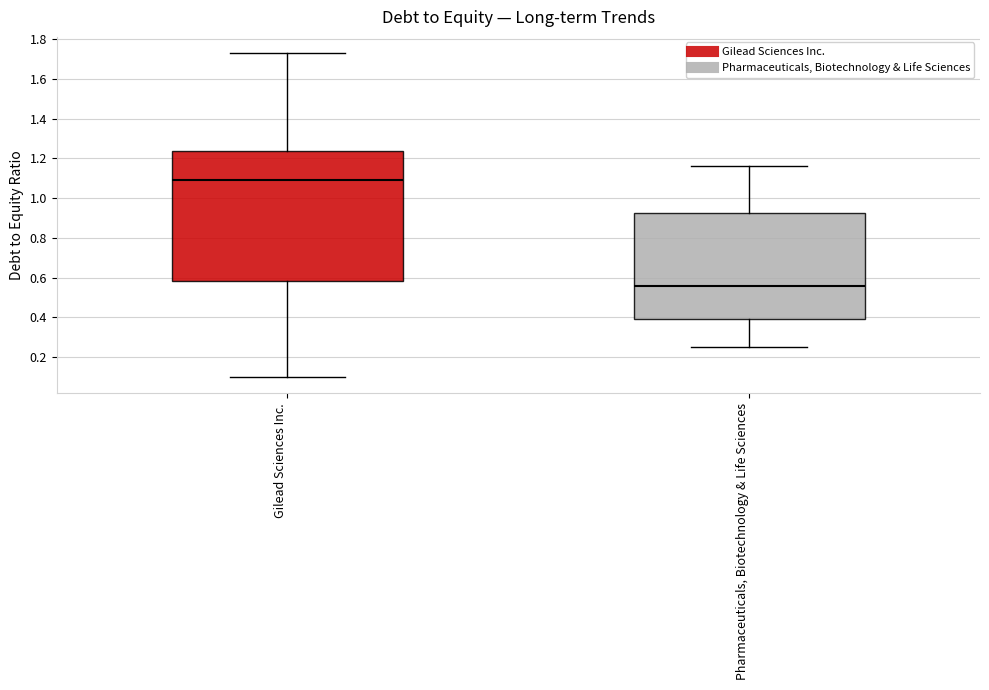

Reading left to right, read every box against the y-axis: the position of its median line, the range the box covers, and the ends of its whiskers. The values are not printed on the chart, so give them approximately, as read against the axis.

Gilead Sciences Inc.: median 1.10, box 0.58 to 1.24, whiskers 0.10 to 1.74
Pharmaceuticals, Biotechnology & Life Sciences: median 0.56, box 0.40 to 0.92, whiskers 0.26 to 1.16